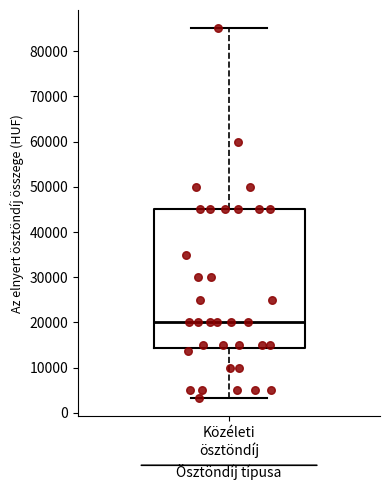

Read this box plot against the y-axis: the position of the median line, the range covered by the box, and the ends of both whiskers. The values are not printed on the chart, so give them approximately, as read against the axis.

median 20000, box 14000 to 45000, whiskers 3000 to 85000